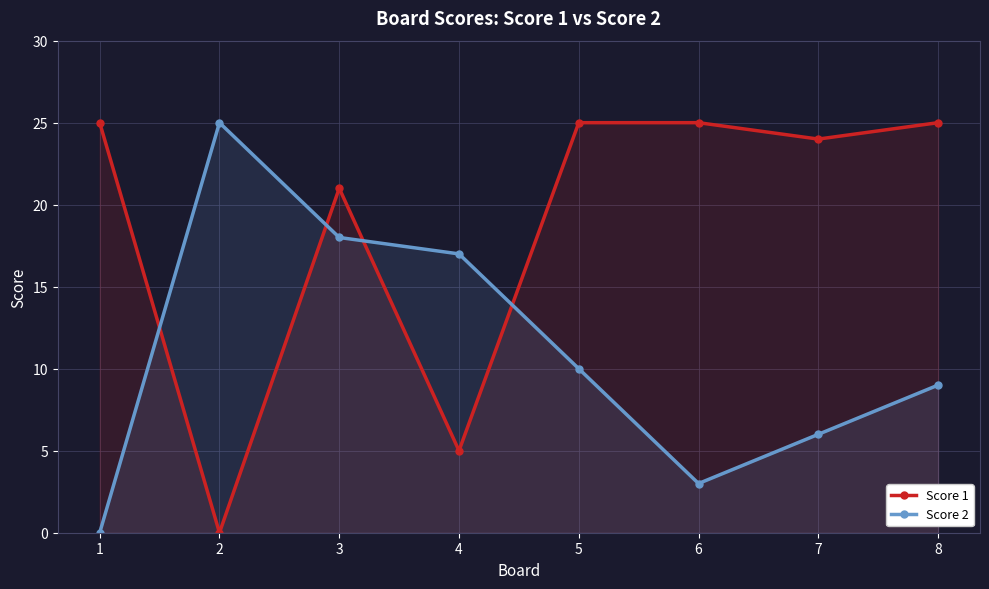

How many lines are shown in the chart?

2